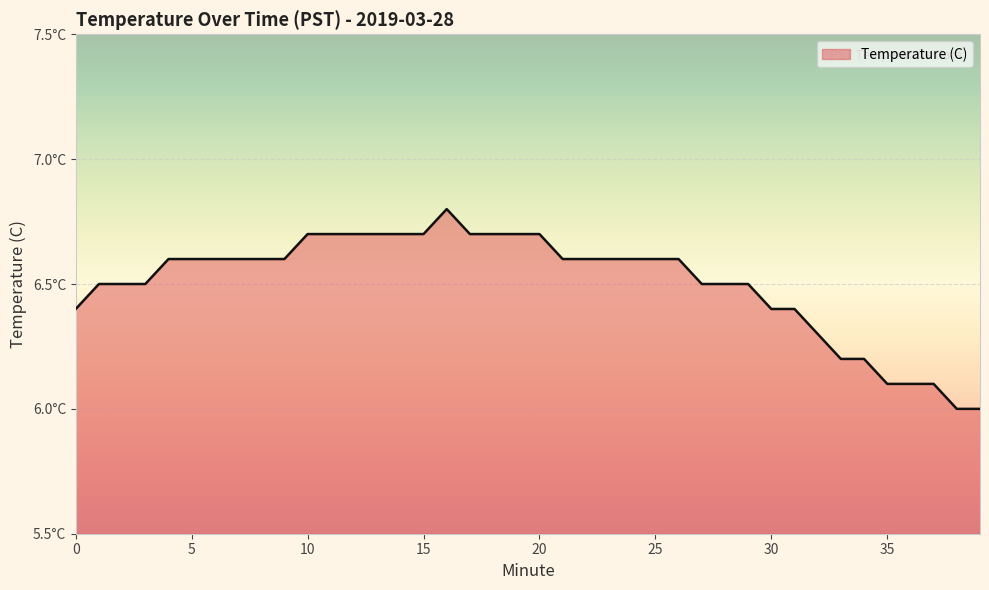

Does the chart have visible grid lines?

Yes